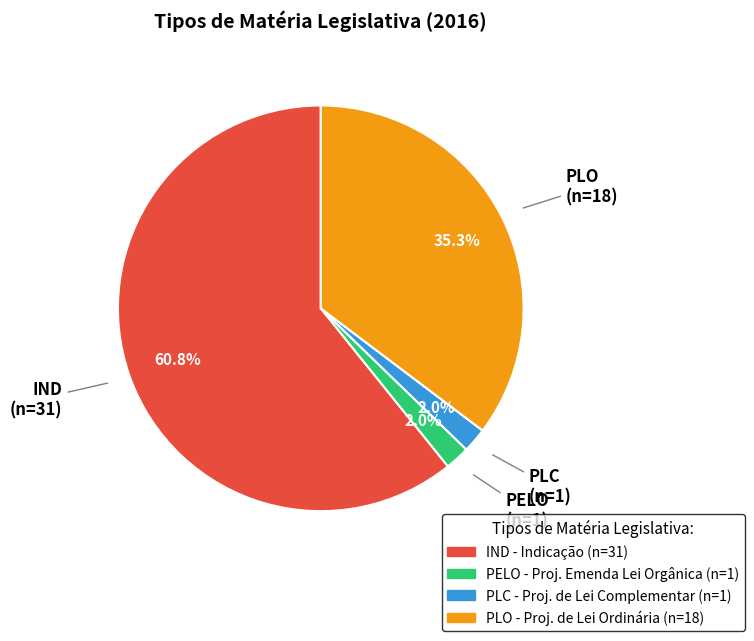

Is PELO the majority of the pie?

No